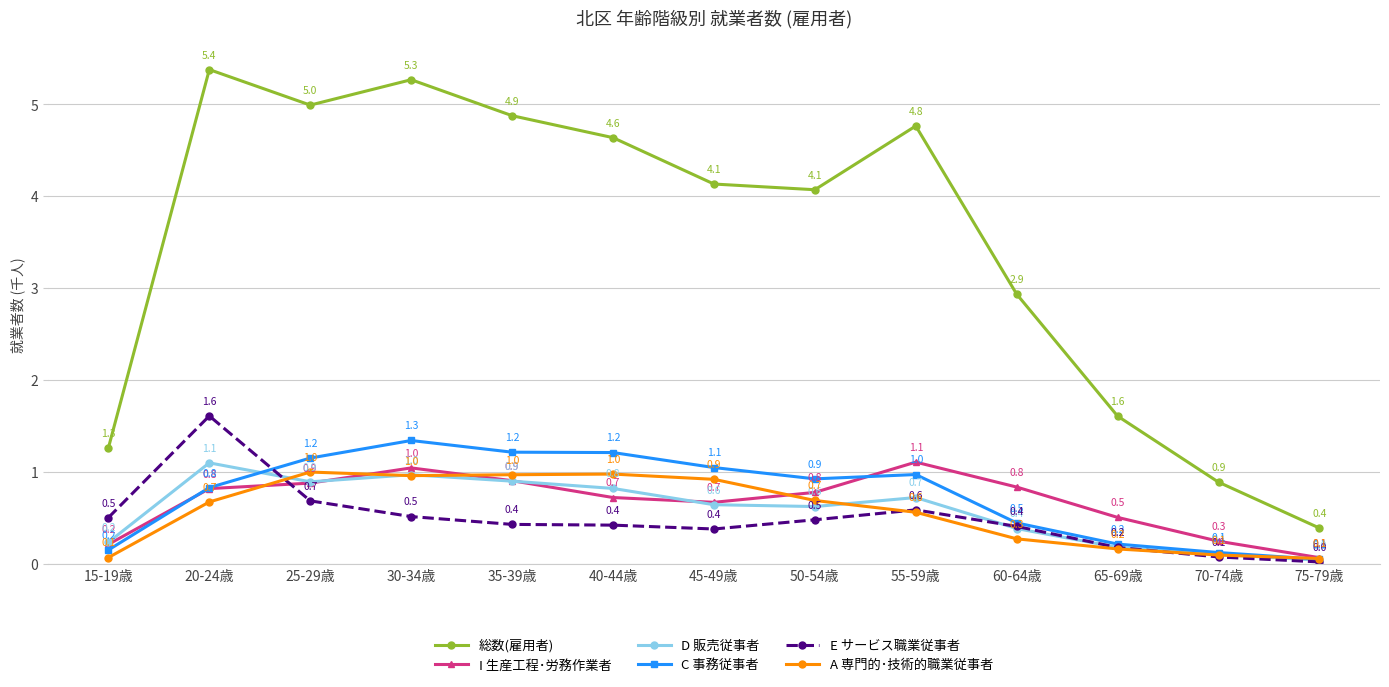

Which series has the largest total across all categories?

総数(雇用者)